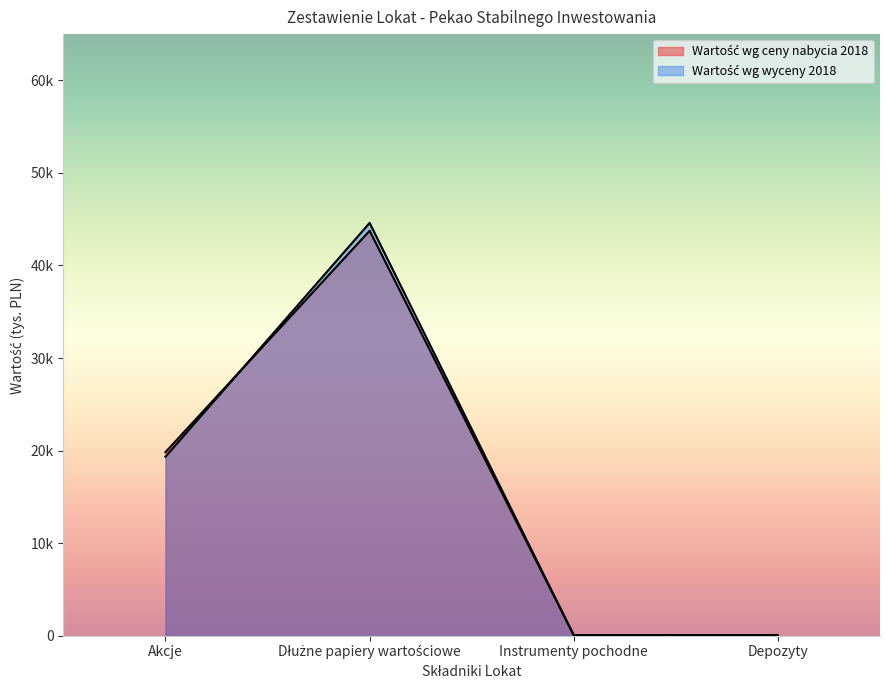

Reading right to left, extract all data points from this chart.

Wartość wg ceny nabycia 2018: Depozyty=68	Instrumenty pochodne=48	Dłużne papiery wartościowe=43753	Akcje=19837
Wartość wg wyceny 2018: Depozyty=68	Instrumenty pochodne=48	Dłużne papiery wartościowe=44601	Akcje=19340